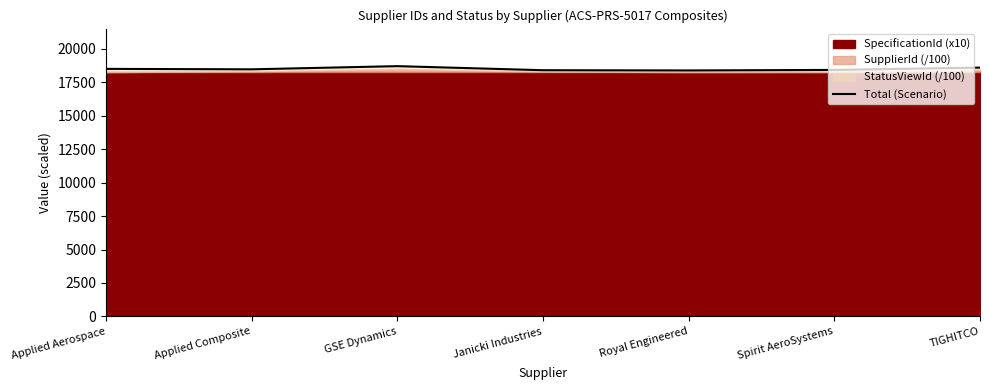

What is the ratio of the value at Royal Engineered to the value at Janicki Industries?

1.0